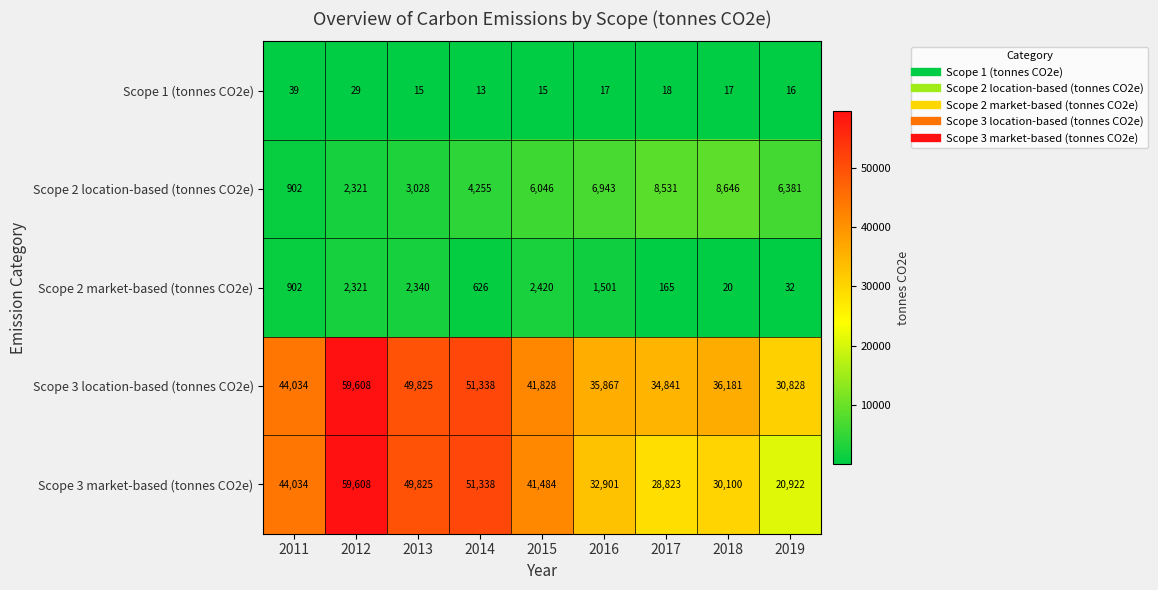

At which label is Scope 2 market-based (tonnes CO2e) closest to 1220?

2016